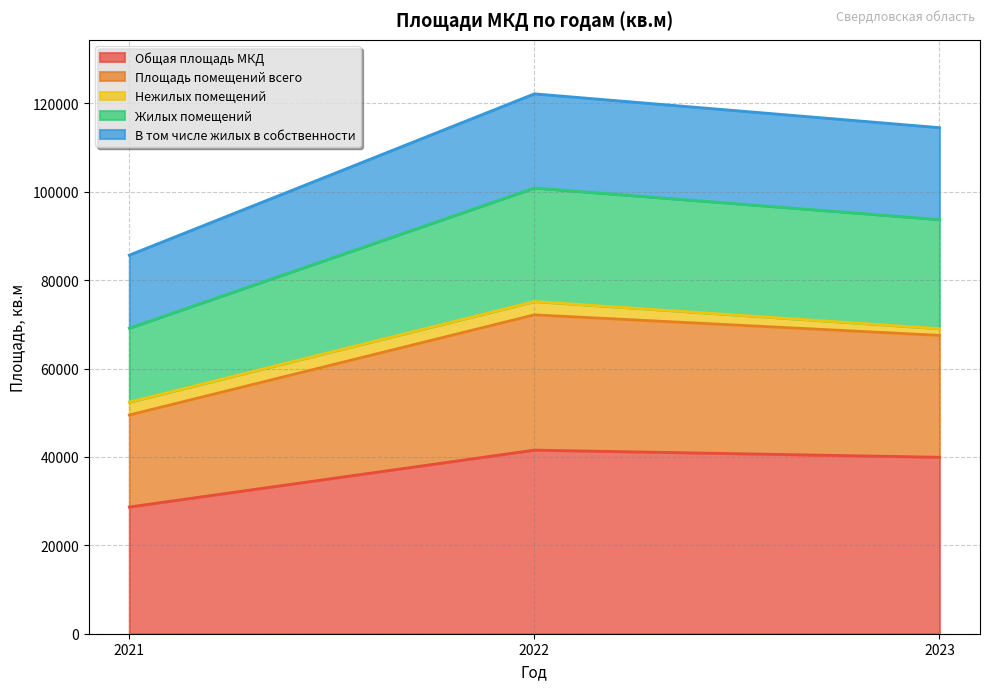

What is the lowest value of the Общая площадь МКД series?

28679.5